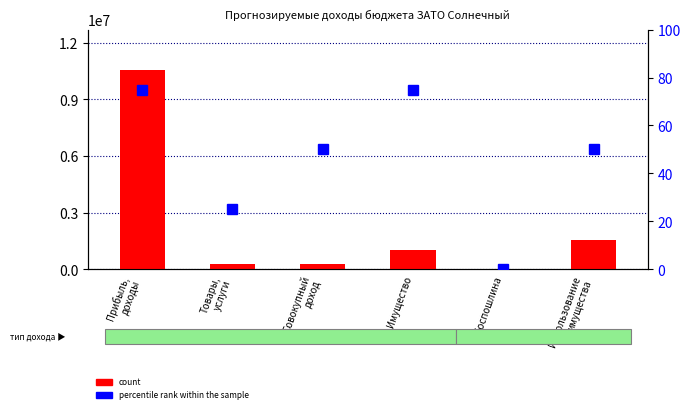

List the series in order of their overall mean, lowest first.

percentile rank within the sample, count